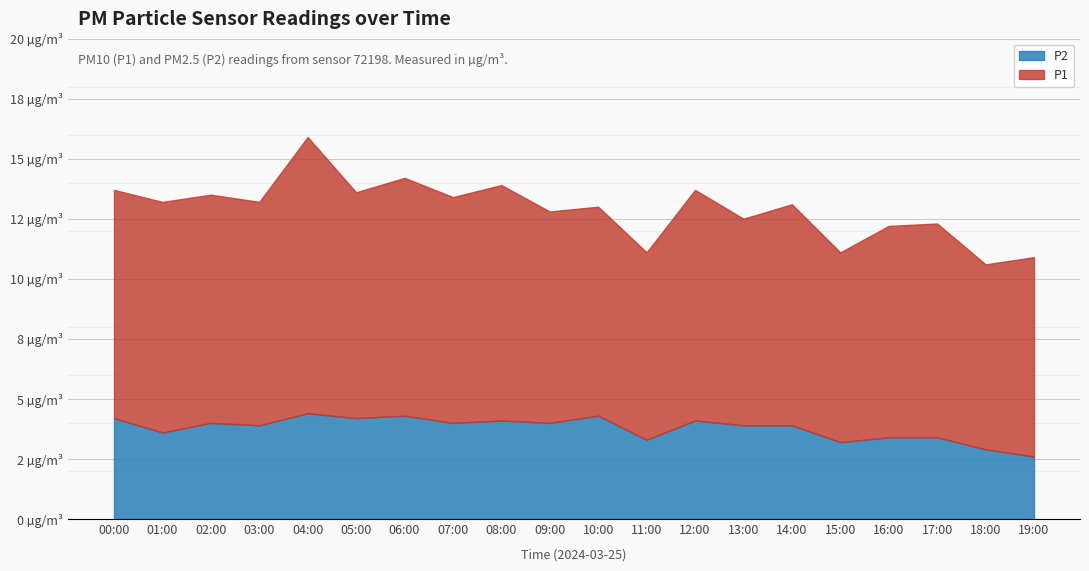

Rank the series by their maximum value, from highest to lowest.

P1, P2